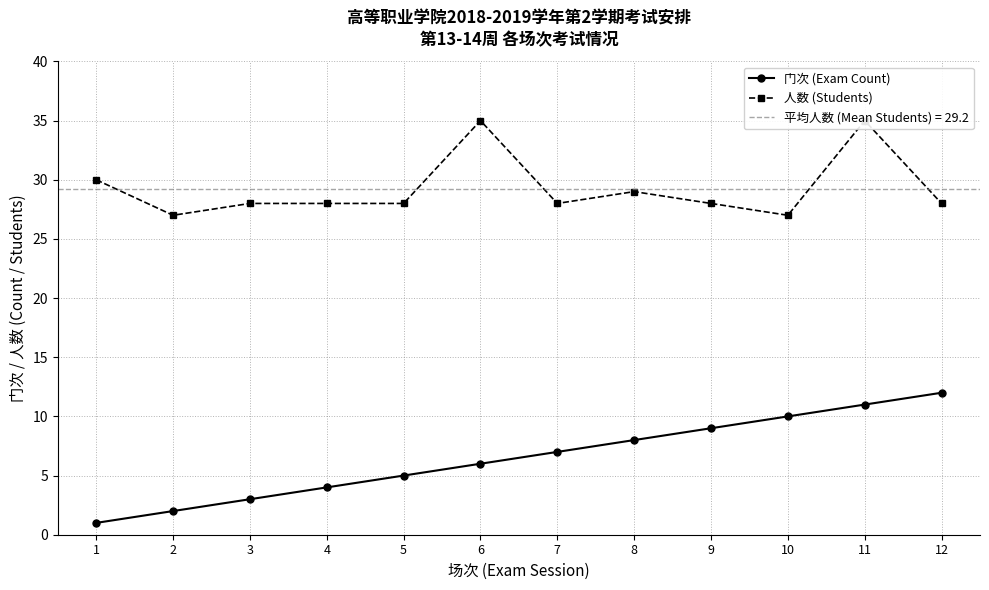

How many lines are shown in the chart?

2